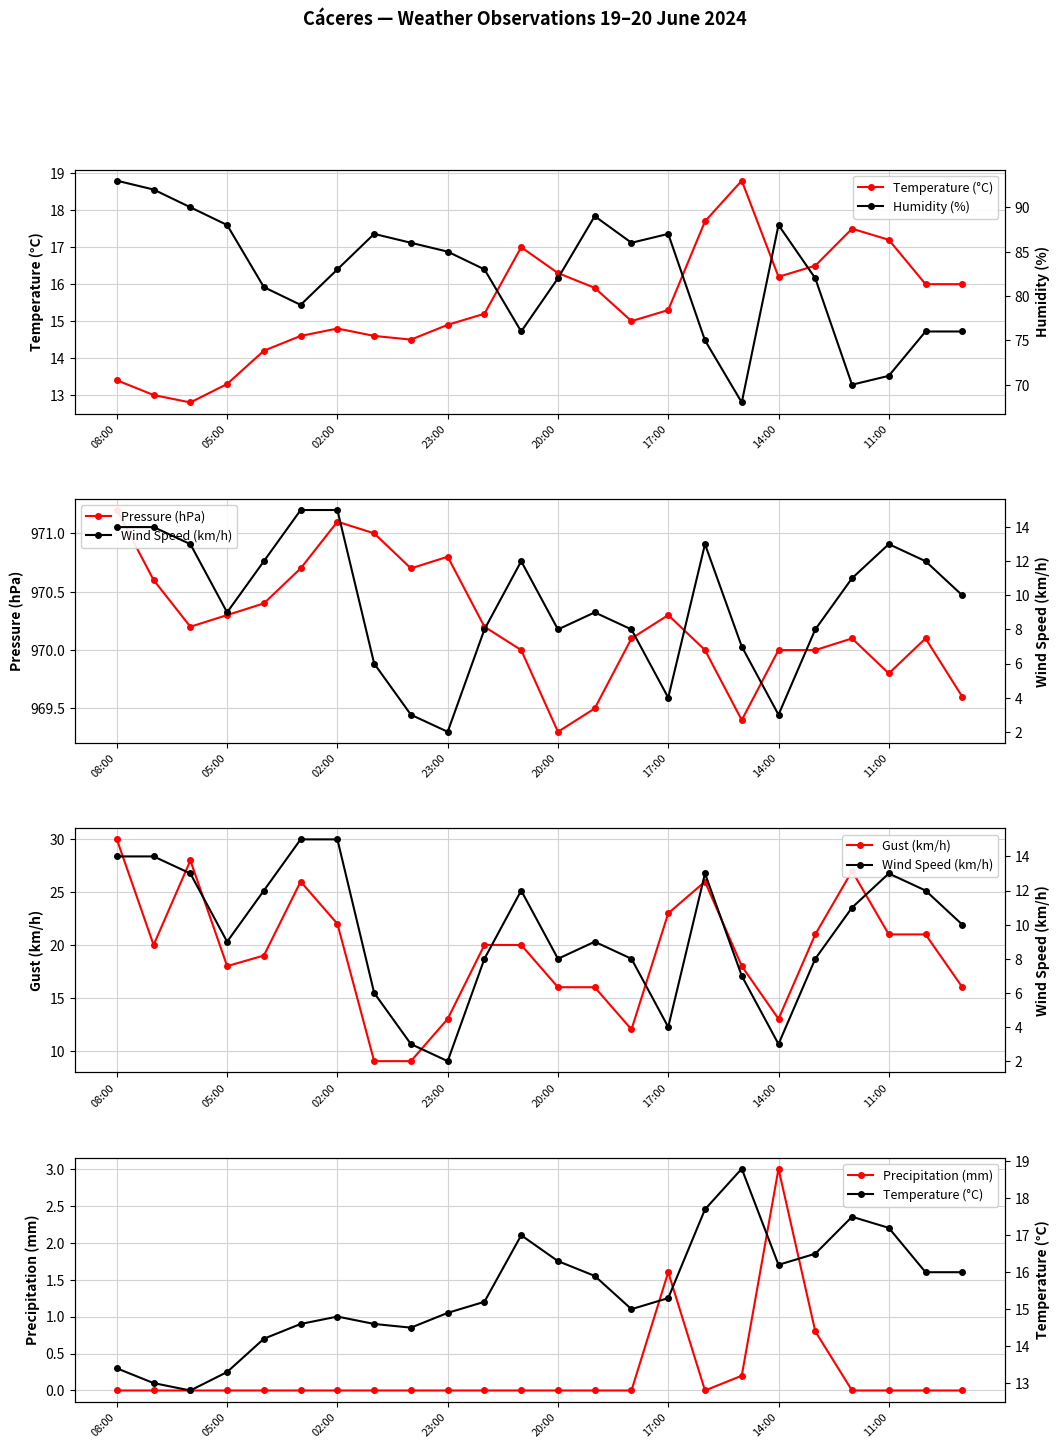

Does the chart have visible grid lines?

Yes